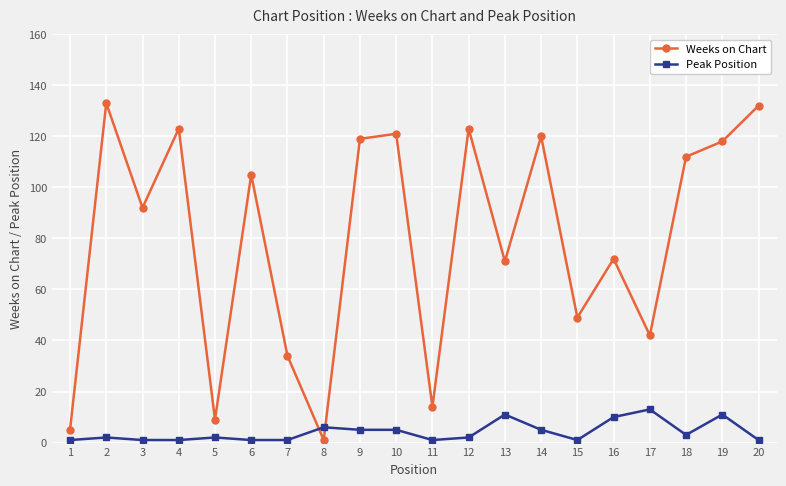

Count the number of categories in the chart.

20